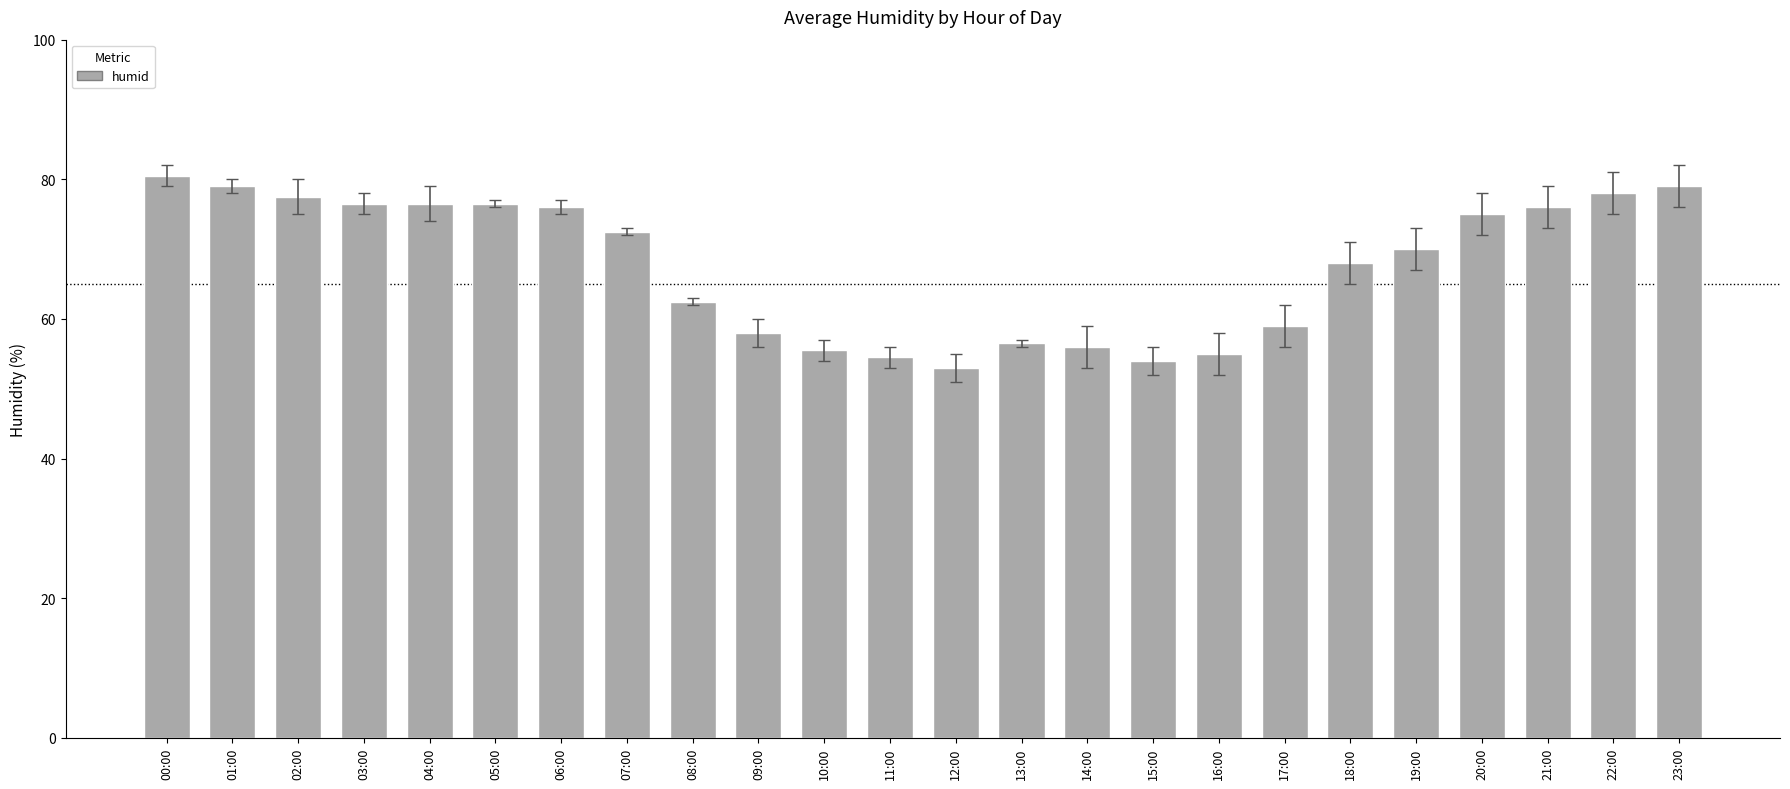

At which category does the chart reach its minimum across all series?

12:00